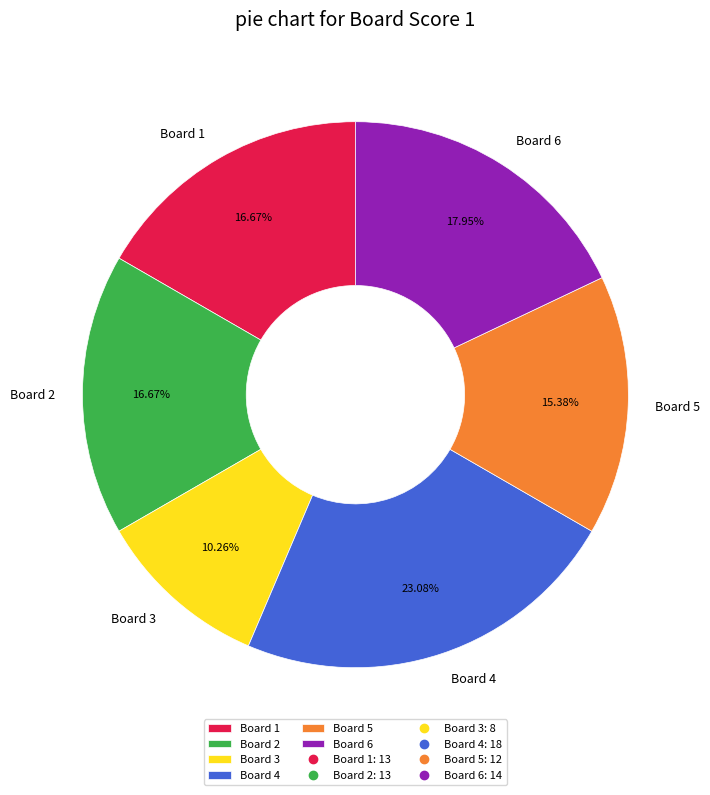

Does Board 6 represent more than half of the total?

No